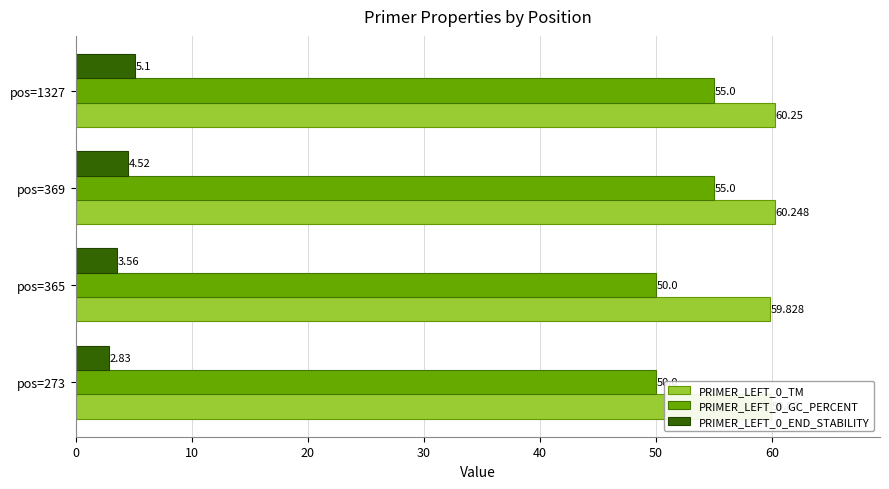

Rank the categories by PRIMER_LEFT_0_TM value from highest to lowest.

pos=1327, pos=369, pos=273, pos=365